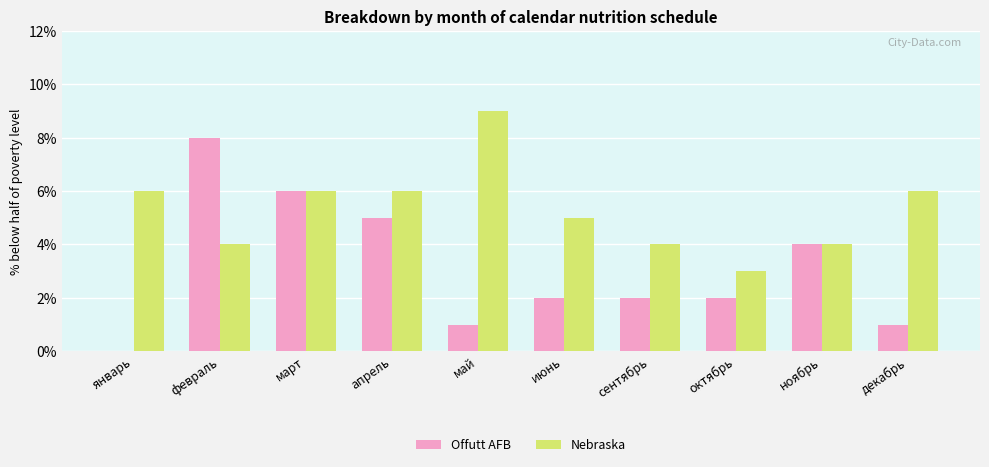

True or false: Nebraska has a value of 2 at ноябрь.

False